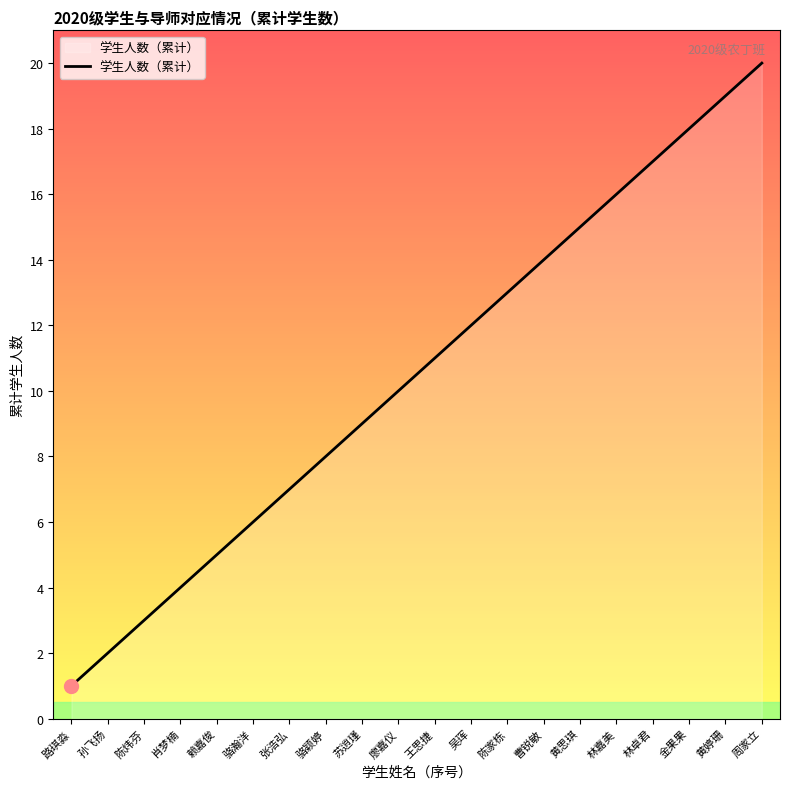

List the labels in order of value, largest first.

周家立, 黄婷珊, 金果果, 林卓君, 林嘉美, 黄思琪, 曹锐敏, 陈家栋, 吴珲, 王思捷, 廖嘉仪, 苏逍瑾, 骆颖婷, 张浩弘, 骆瀚洋, 赖嘉俊, 肖梦楠, 陈炜芬, 孙飞扬, 路琪淼